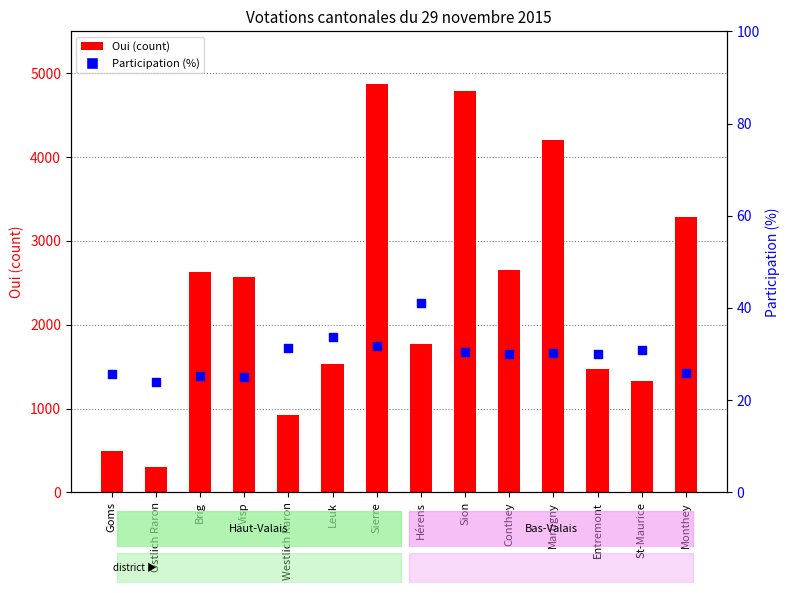

At how many categories does at least one series exceed 2737?

4